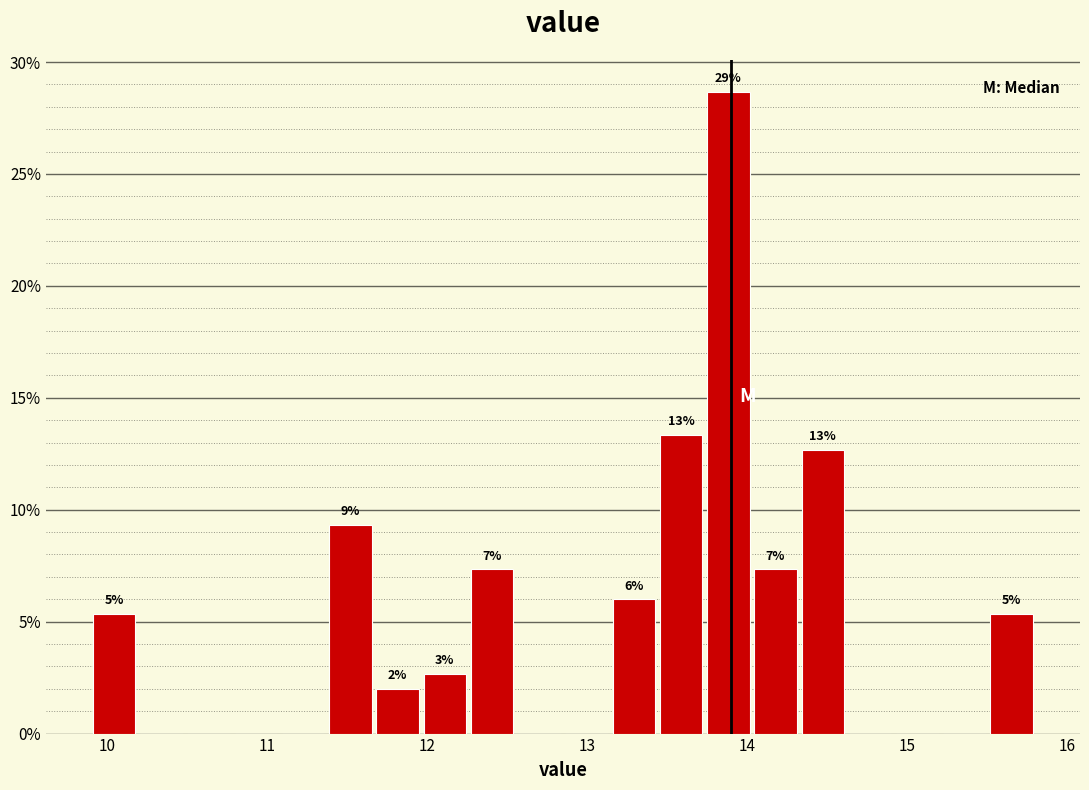

Read against the x-axis, roughly where is the centre of the tallest bar?

13.9